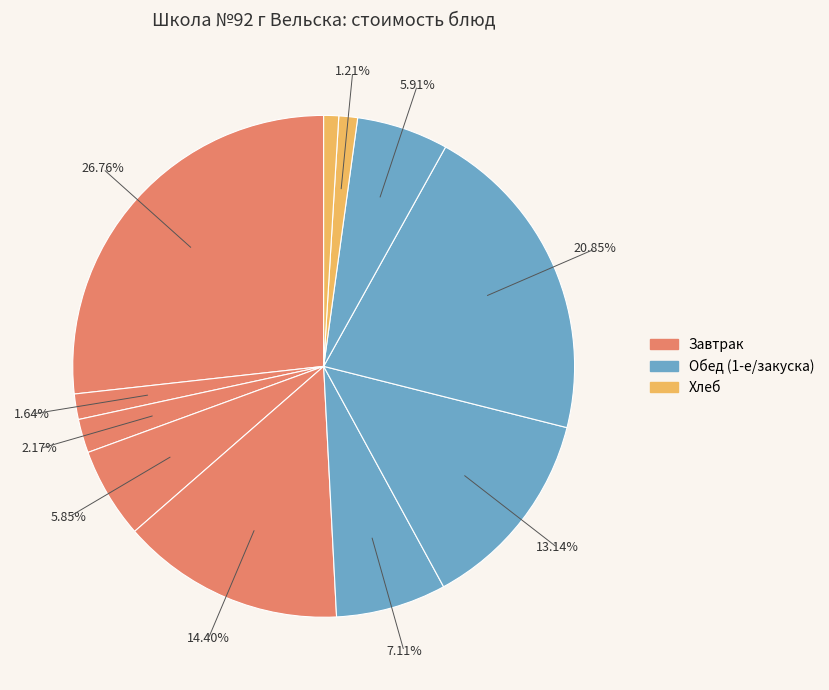

How many slices are in this pie chart?

11